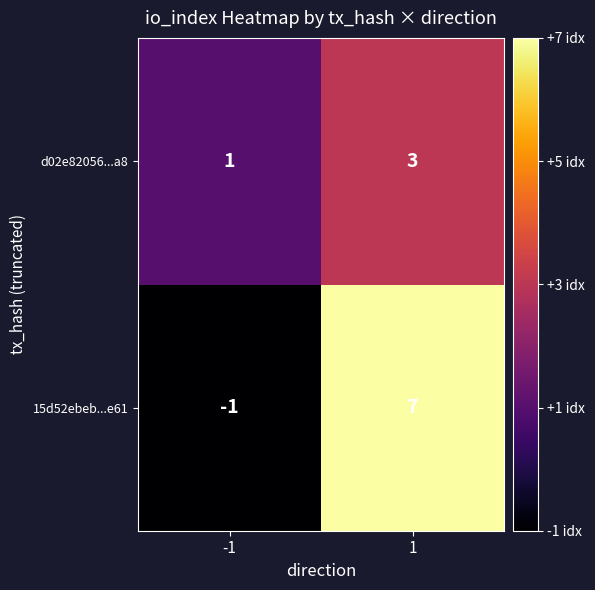

The value of d02e82056...a8 at -1 is 1. True or false?

True